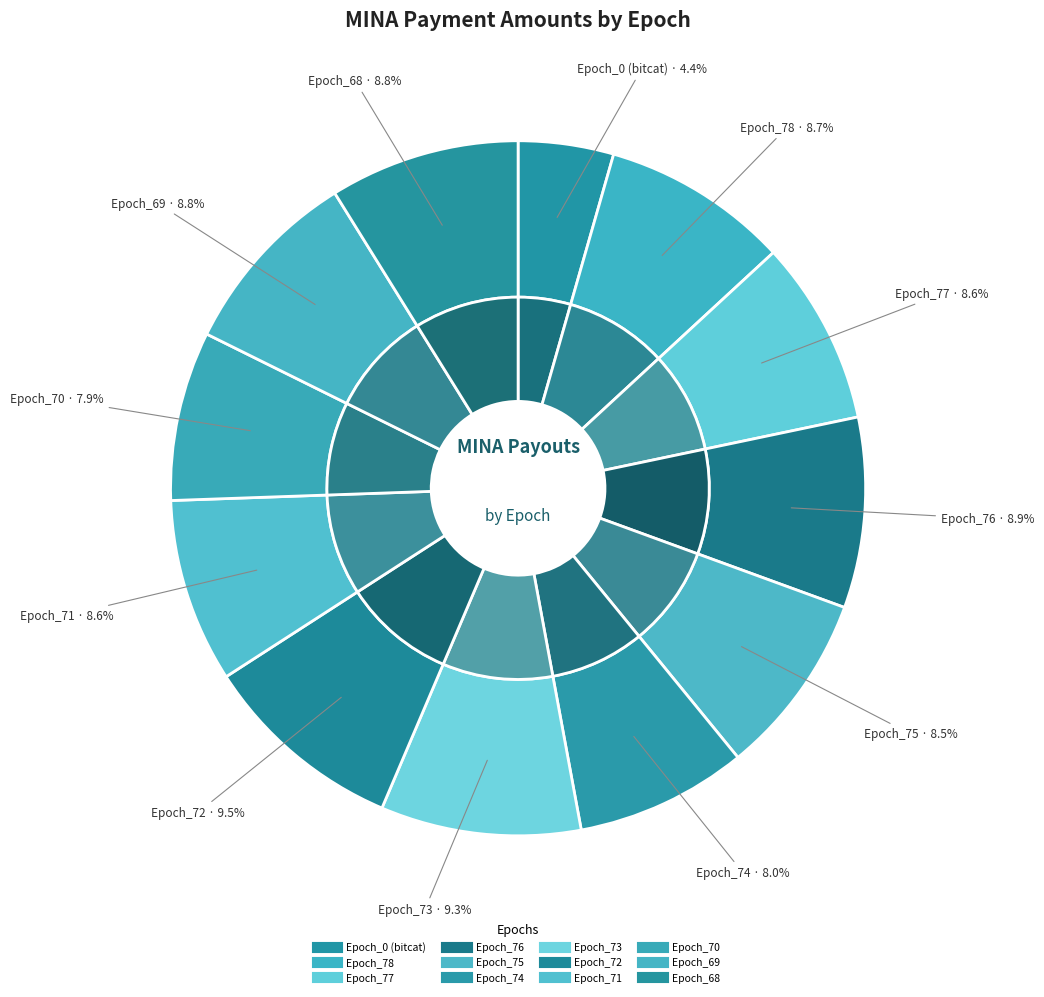

What portion of the pie excludes Epoch_72?

90.5%